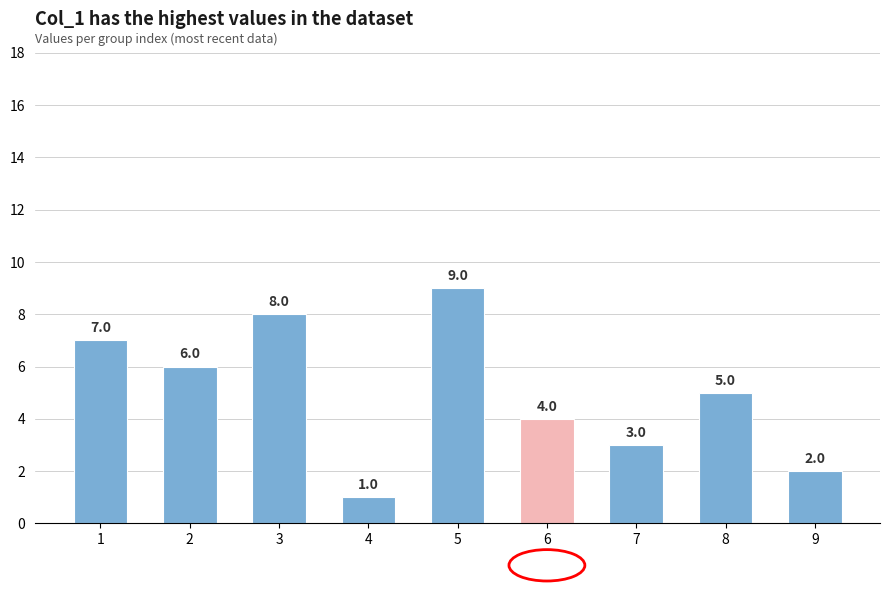

Are the bars horizontal?

No